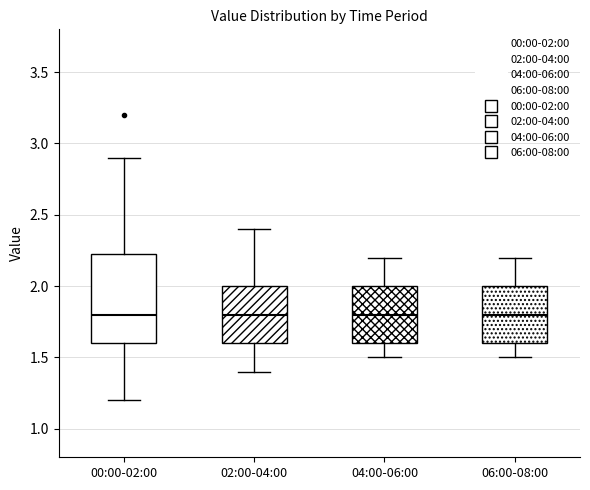

Comparing the boxes themselves (not the whiskers), which one is the tallest?

00:00-02:00